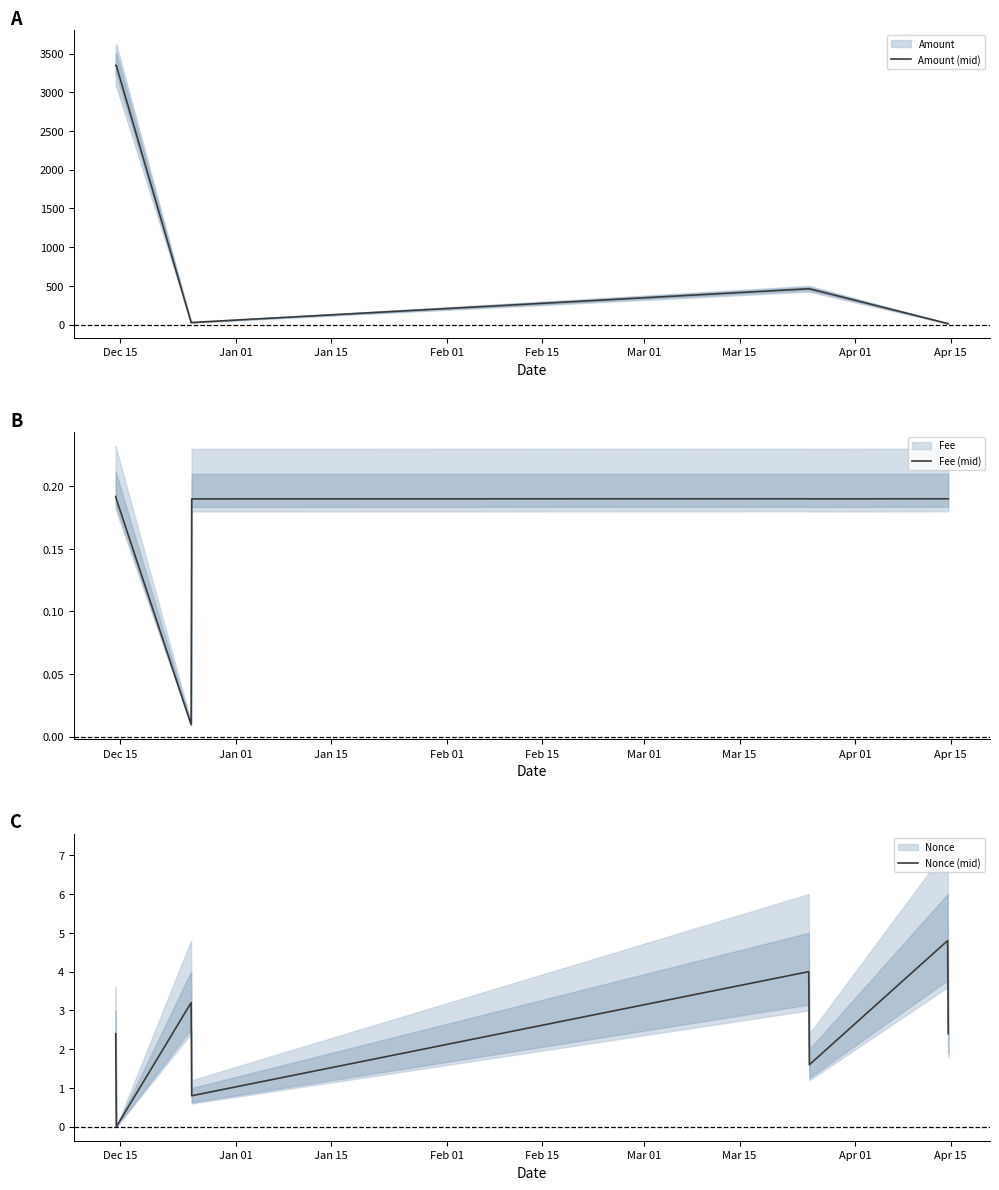

Read the Nonce (mid) value at Dec 15.

2.4